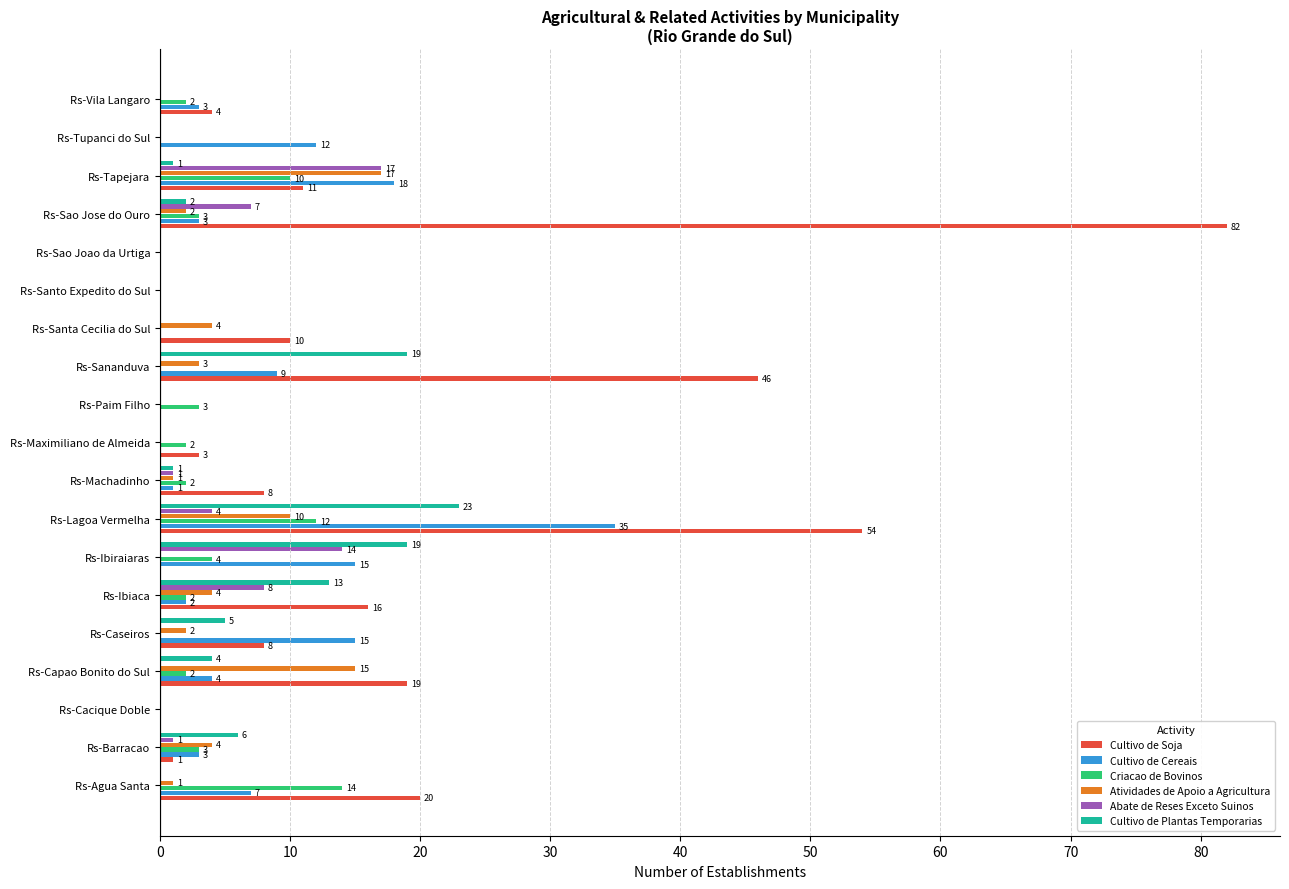

Between Rs-Cacique Doble and Rs-Capao Bonito do Sul, which series saw the biggest shift?

Cultivo de Soja